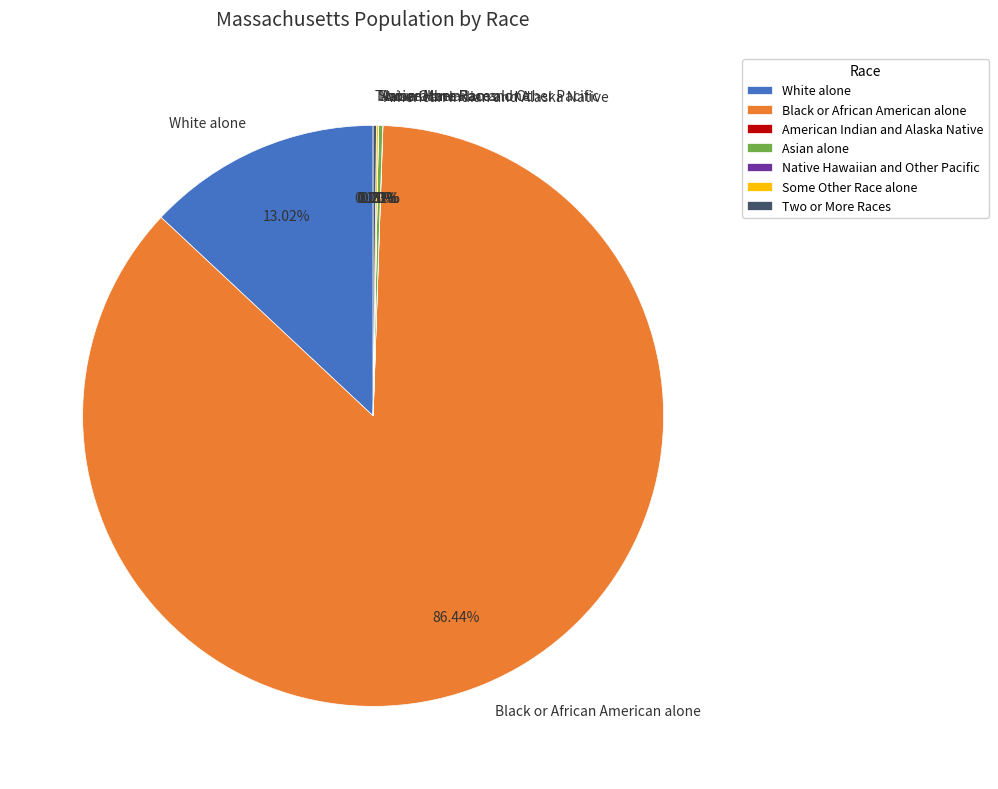

The Black or African American alone slice represents 86% of the pie. True or false?

True